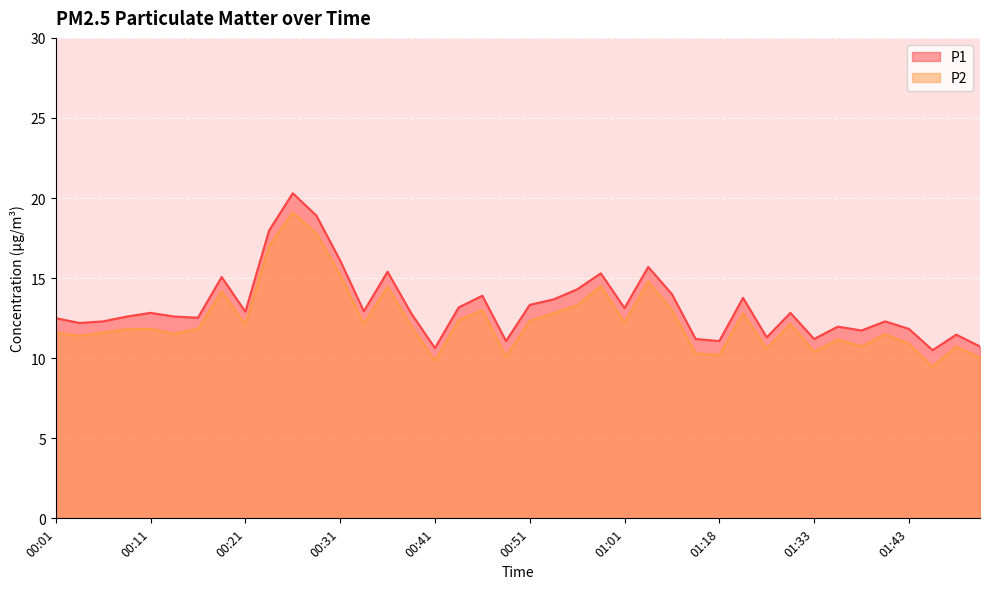

How many data points does each series have?

40